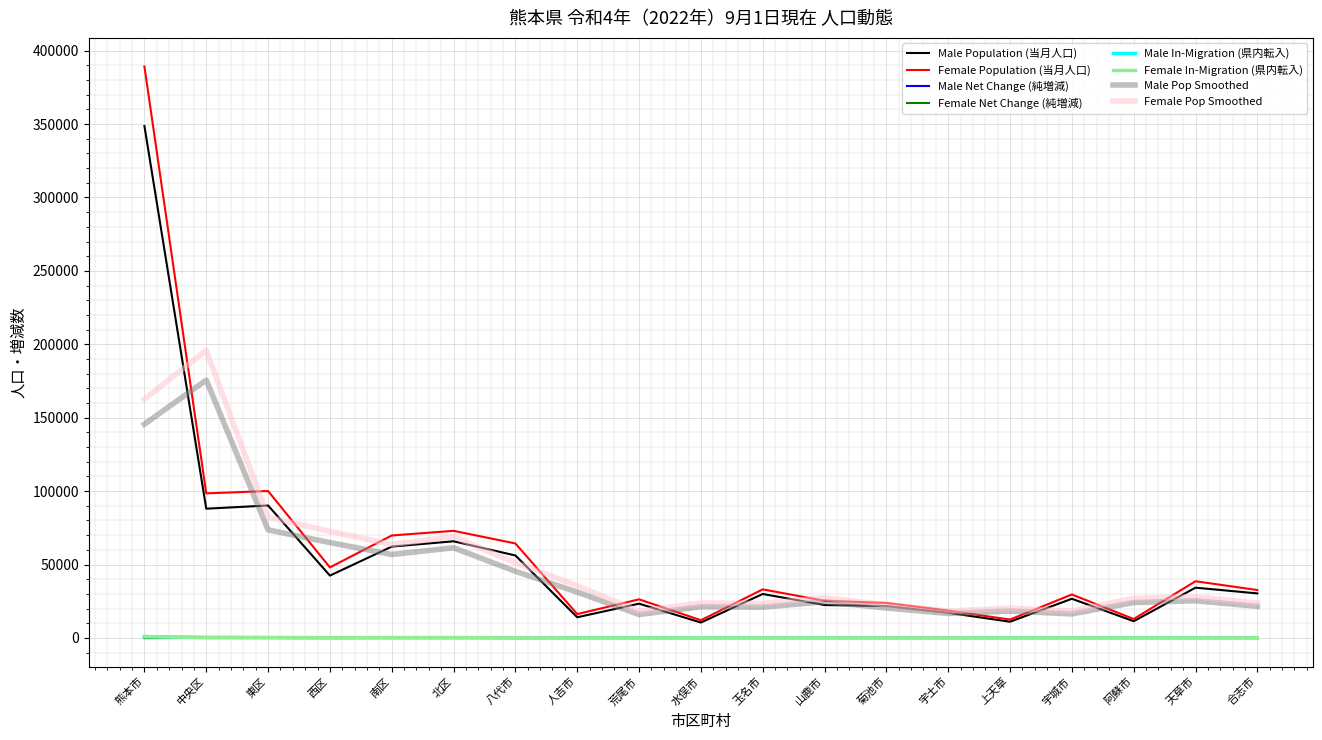

True or false: Female Population (当月人口) has a value of 25300.0 at 山鹿市.

True